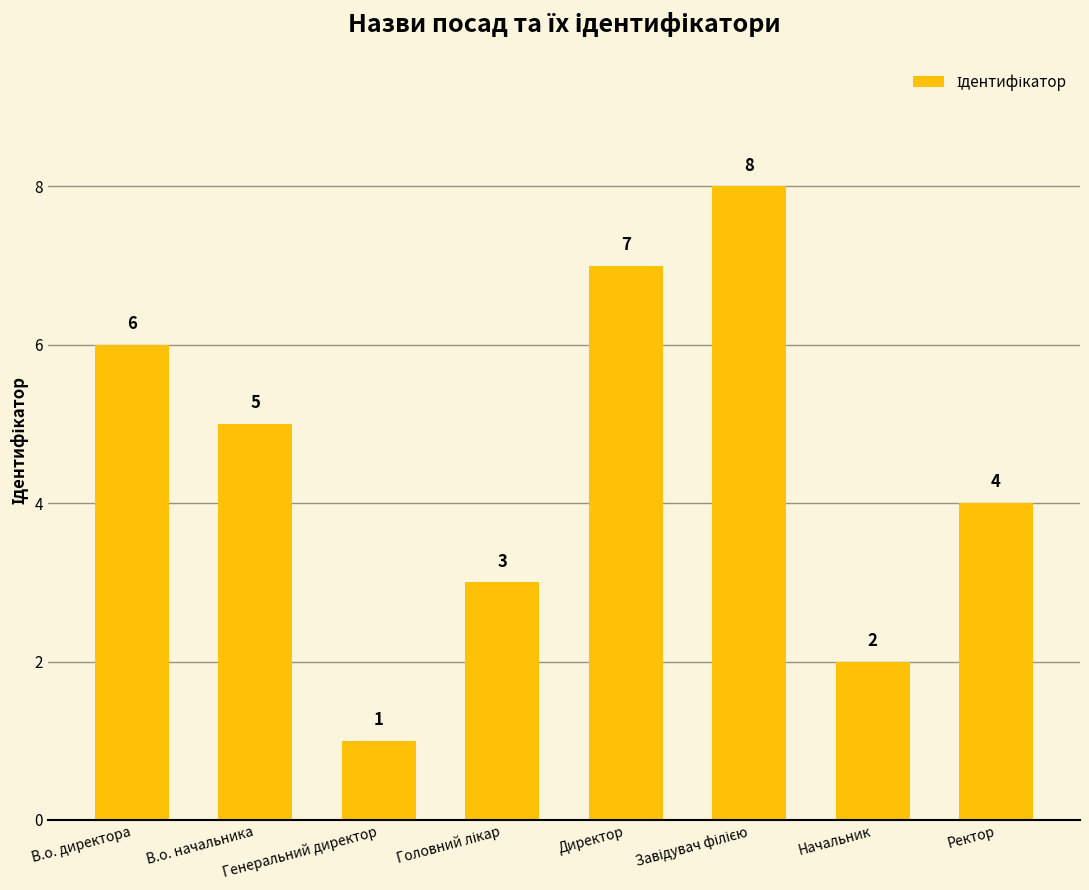

What is the maximum value shown in the chart?

8